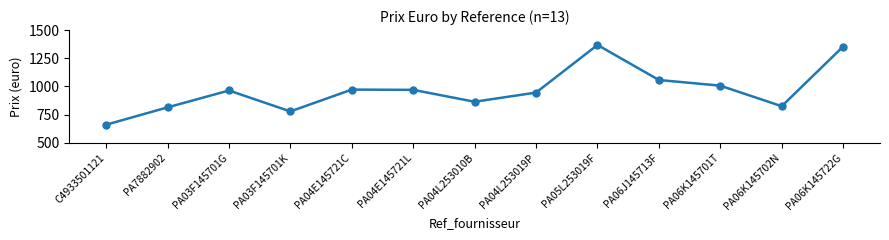

What is the sum of all values?

12572.1